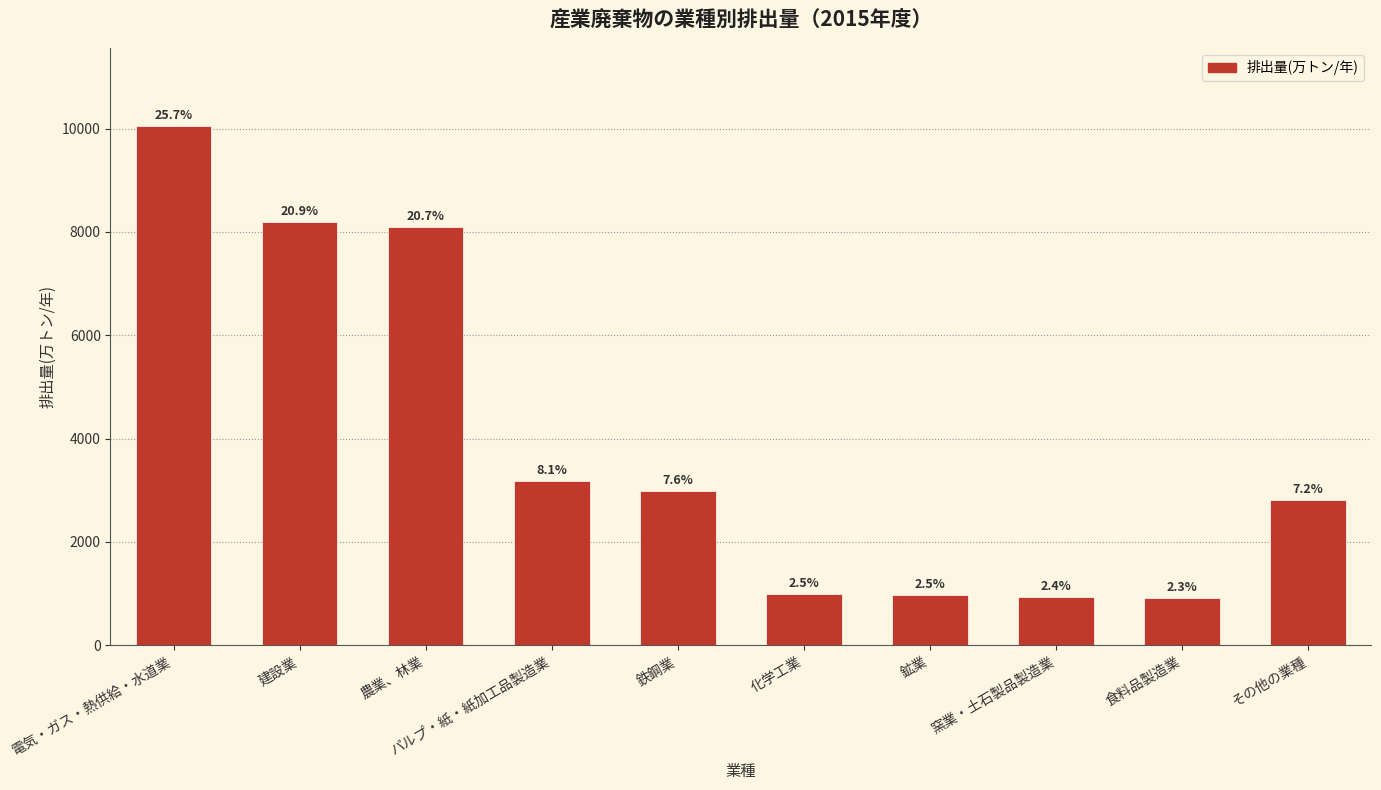

How many bars are there in total?

10